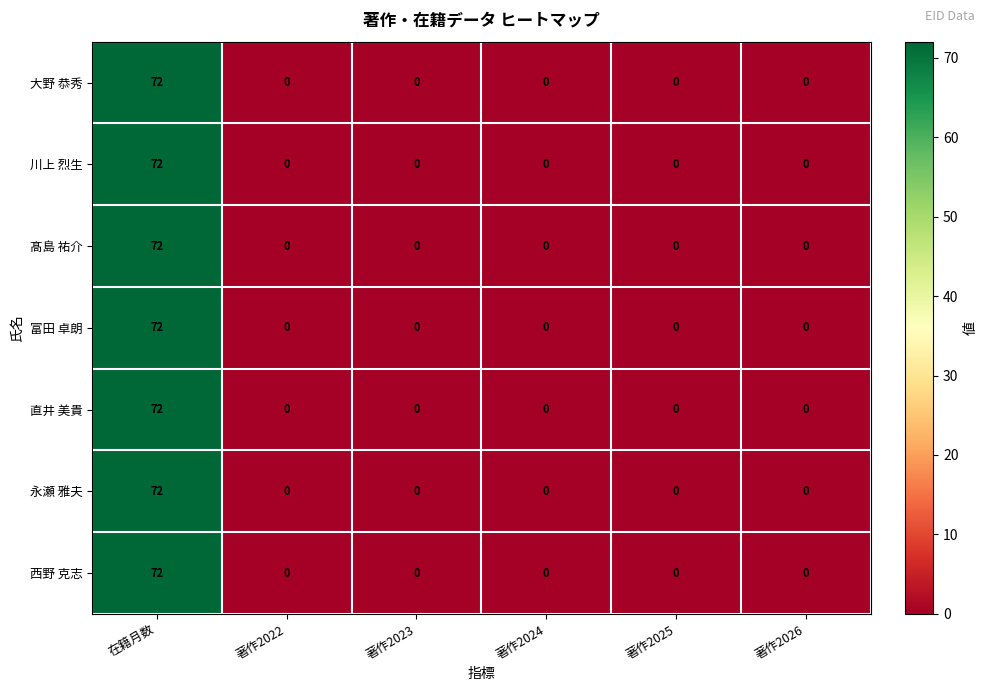

Is it true that 川上 烈生 equals 47 at 著作2023?

False